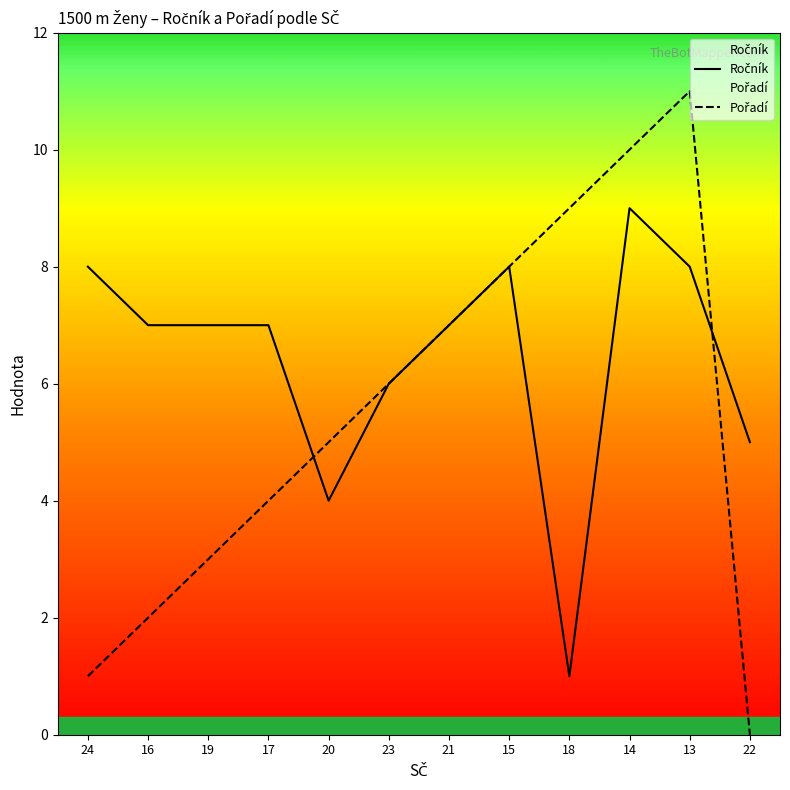

Reading left to right, what are all the values shown in this chart?

Ročník: 8	7	7	7	4	6	7	8	1	9	8	5
Pořadí: 1	2	3	4	5	6	7	8	9	10	11	0